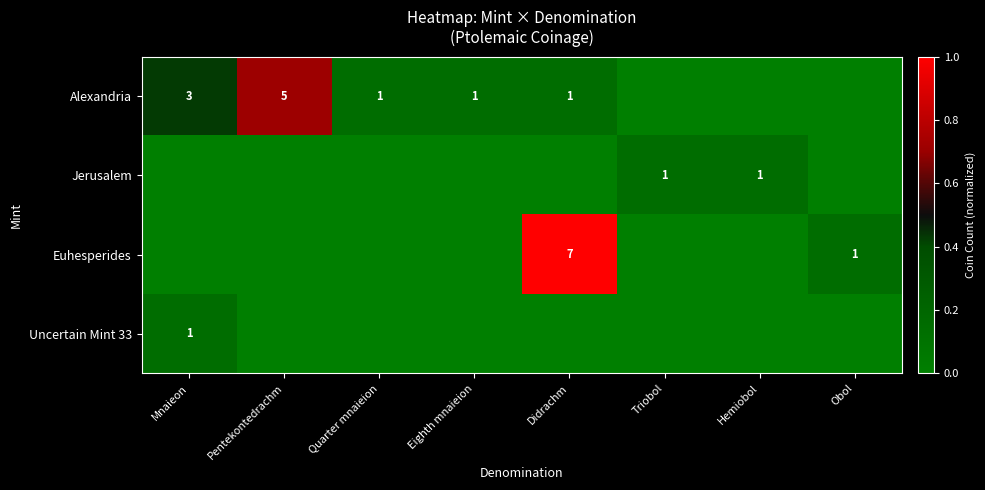

Is it true that Alexandria equals 3 at Pentekontedrachm?

False